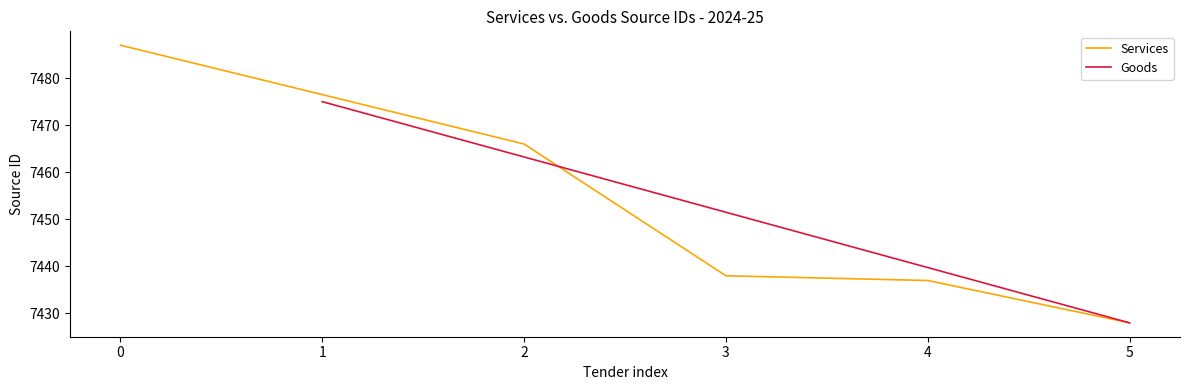

What is the maximum value shown in the chart?

7487